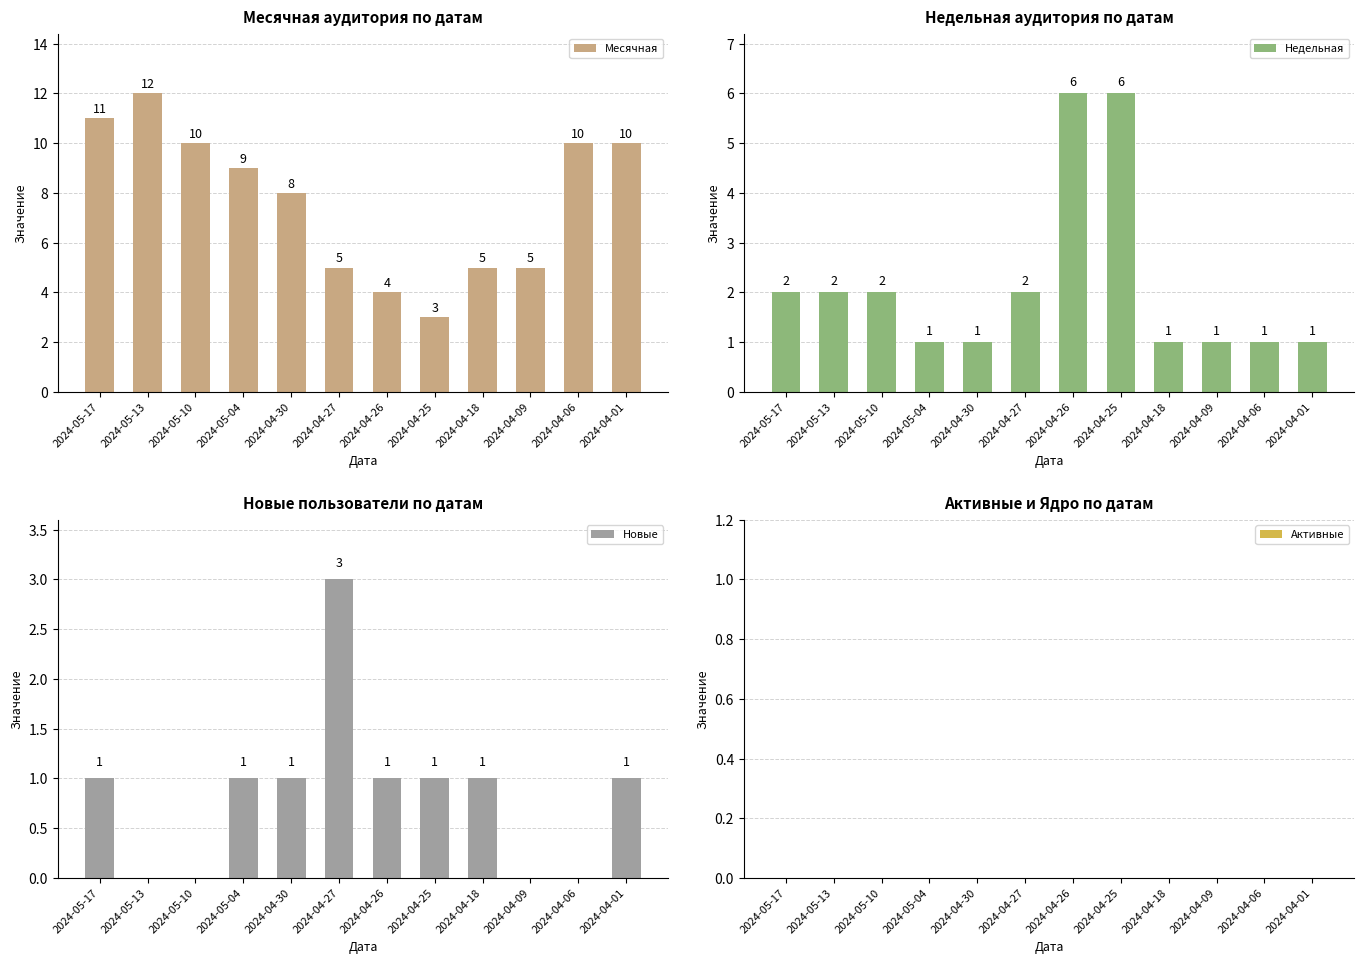

How many values in the Новые series are below 1?

4